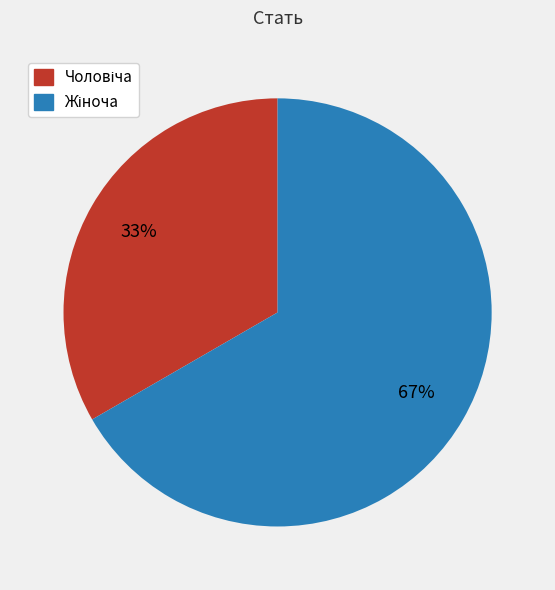

To the nearest percent, what is the average slice percentage?

50%